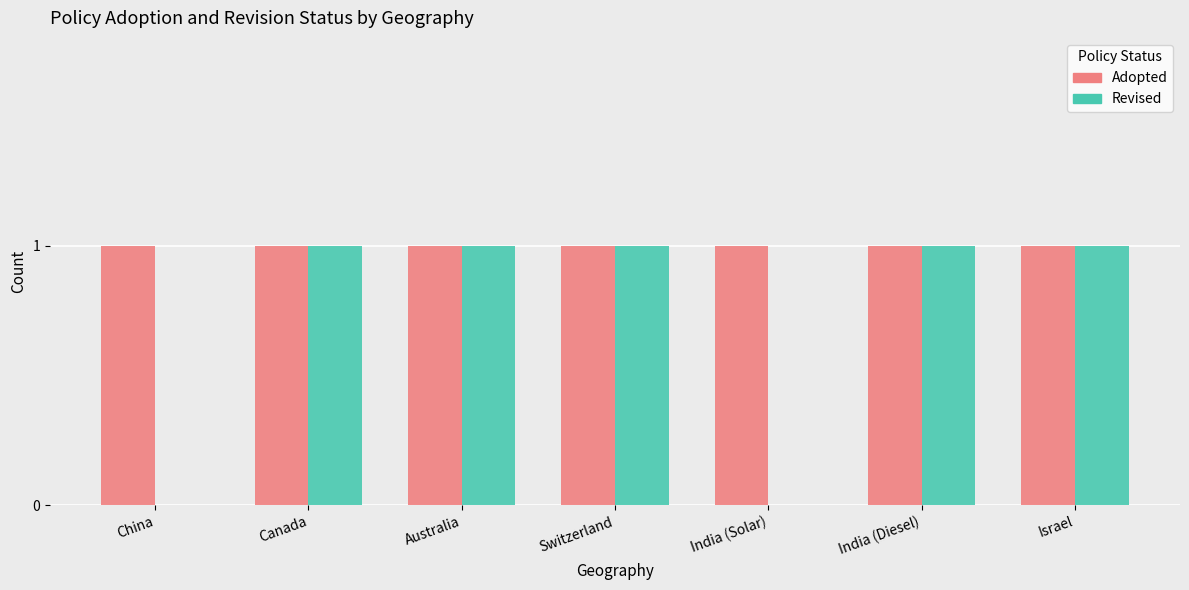

What is the sum of the Adopted values at India (Solar) and China?

2